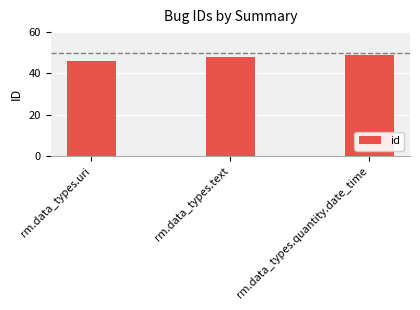

Which category has the lowest value across all series?

rm.data_types.uri